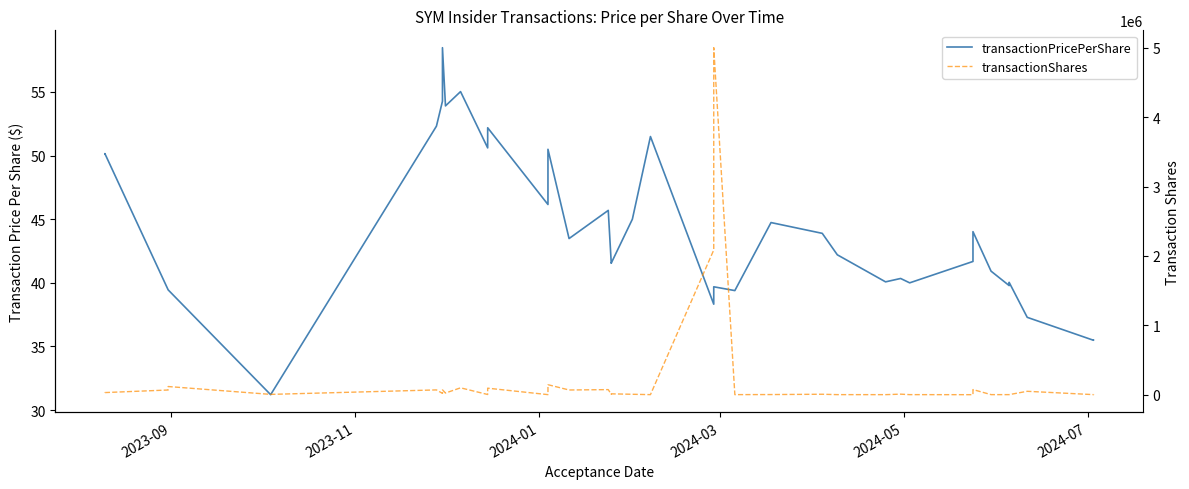

What is the average value of the transactionPricePerShare series?

44.0